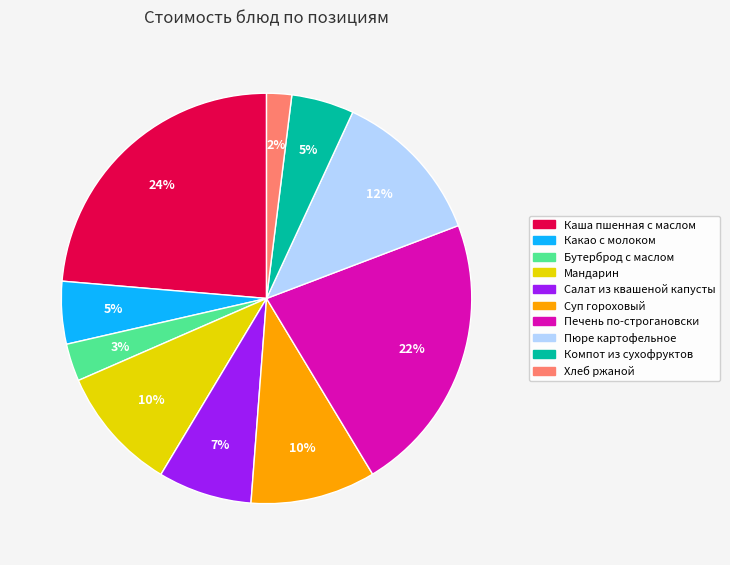

What is the ratio of the value at Печень по-строгановски to the value at Пюре картофельное?

1.8